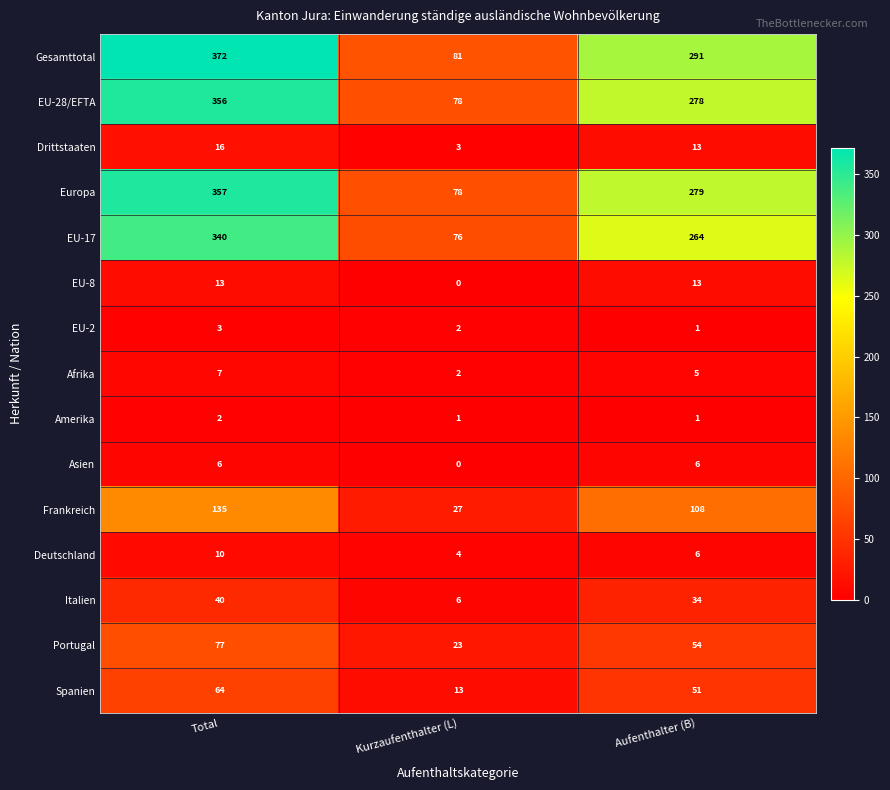

The value of Europa at Total is 575. True or false?

False